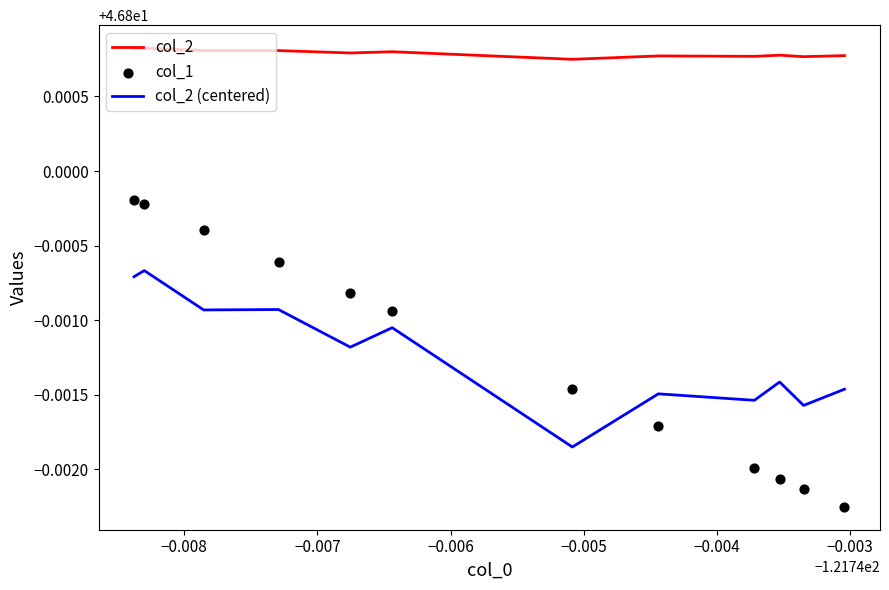

Which series has the largest Y range (max minus min)?

col_1